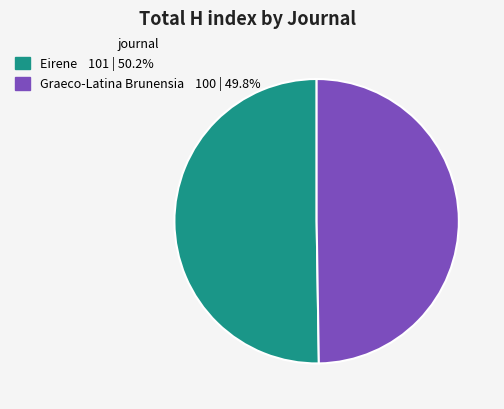

Combined, do Eirene and Graeco-Latina Brunensia account for over 50%?

Yes